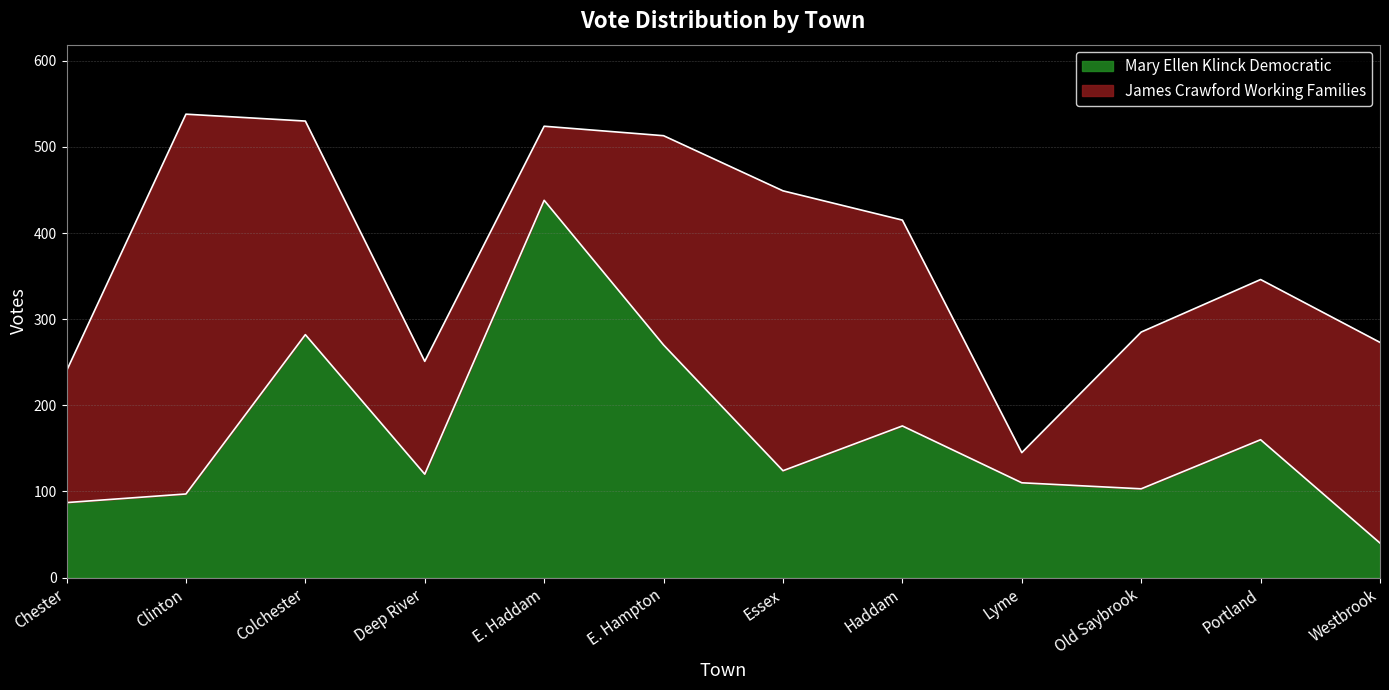

Rank the categories by value from highest to lowest.

E. Haddam, Colchester, E. Hampton, Haddam, Portland, Essex, Deep River, Lyme, Old Saybrook, Clinton, Chester, Westbrook